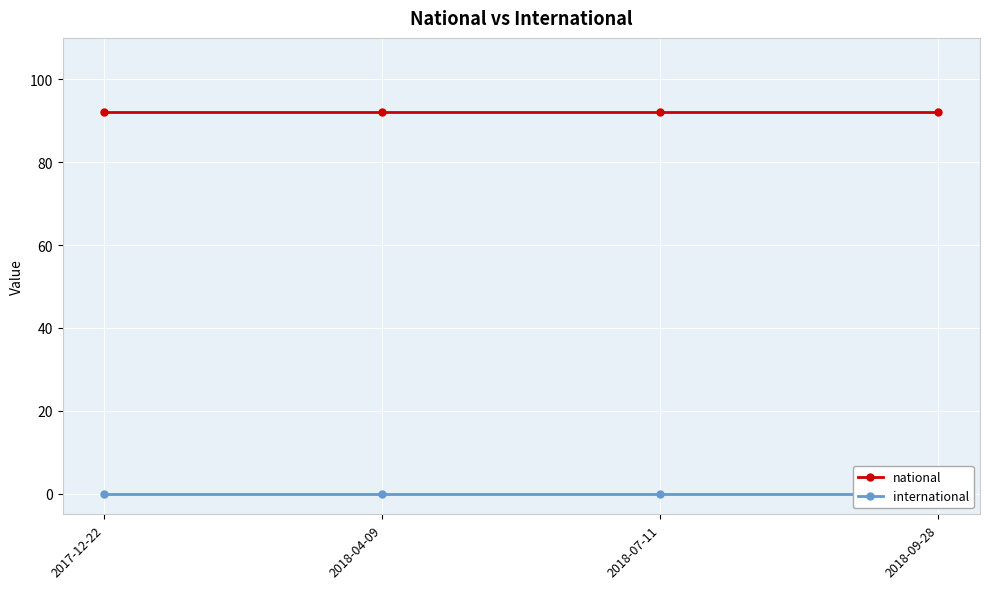

True or false: national and international intersect in this chart.

False